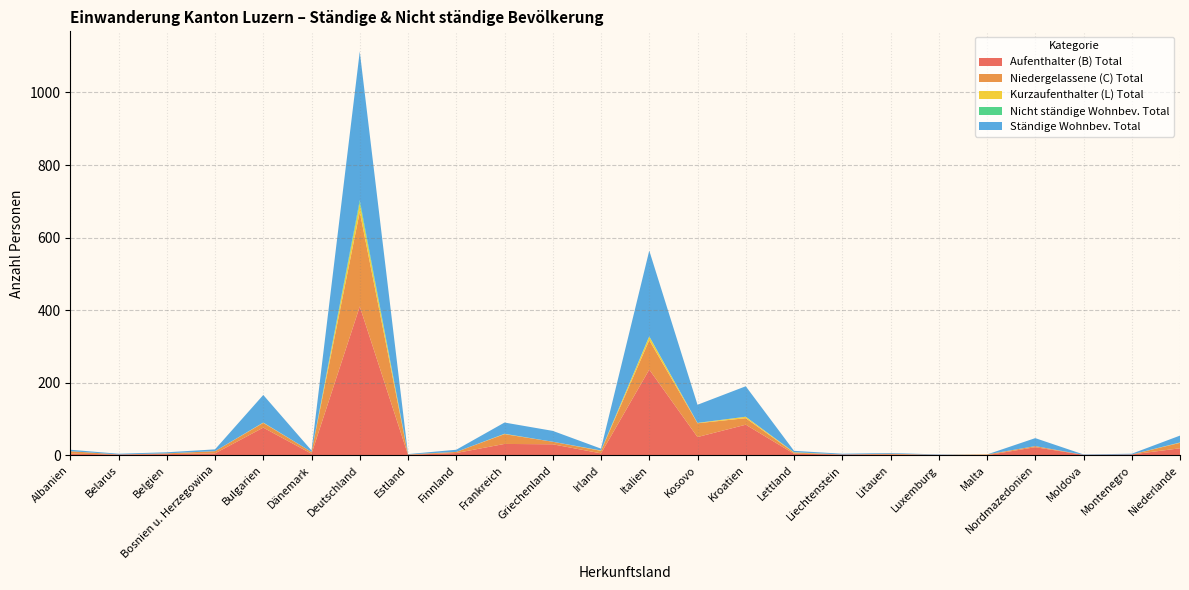

Reading left to right, transcribe all the data shown in this chart.

Aufenthalter (B) Total: 4	2	3	5	76	4	410	1	6	31	30	5	236	50	84	4	2	2	1	0	22	1	2	19
Niedergelassene (C) Total: 7	0	2	6	13	5	261	1	3	27	7	7	81	38	18	3	0	2	0	2	3	0	0	15
Kurzaufenthalter (L) Total: 0	0	0	0	1	0	24	0	0	1	0	1	10	1	4	1	0	0	0	0	0	0	0	1
Nicht ständige Wohnbev. Total: 0	0	0	0	0	0	8	0	0	0	0	0	1	0	0	0	0	0	0	0	0	0	0	0
Ständige Wohnbev. Total: 4	2	3	5	76	4	410	1	6	31	30	5	236	50	84	4	2	2	1	0	22	1	2	19